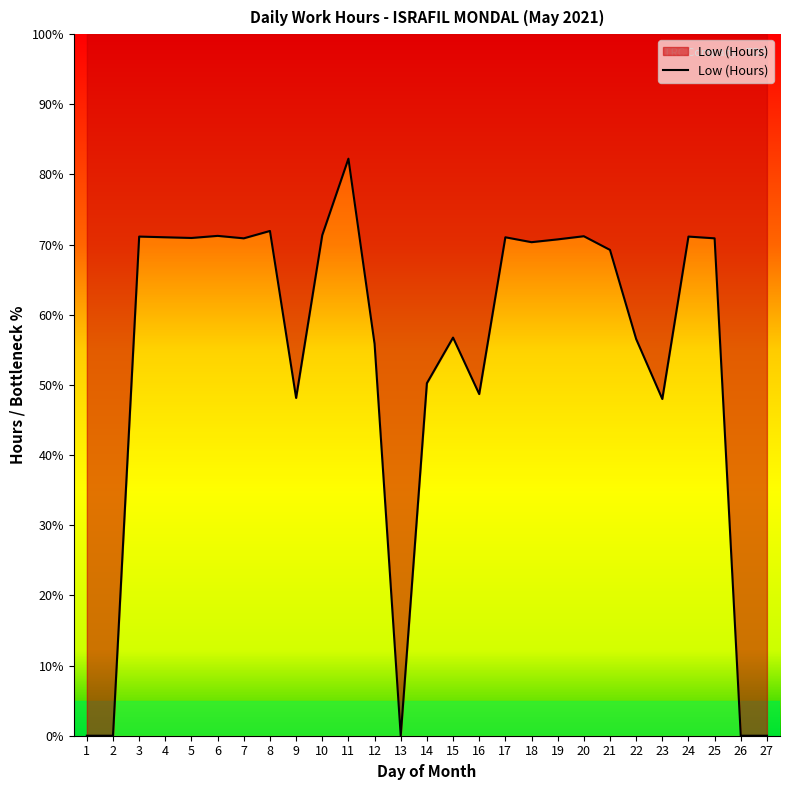

What is the difference between the values at 12 and 6?

3.1